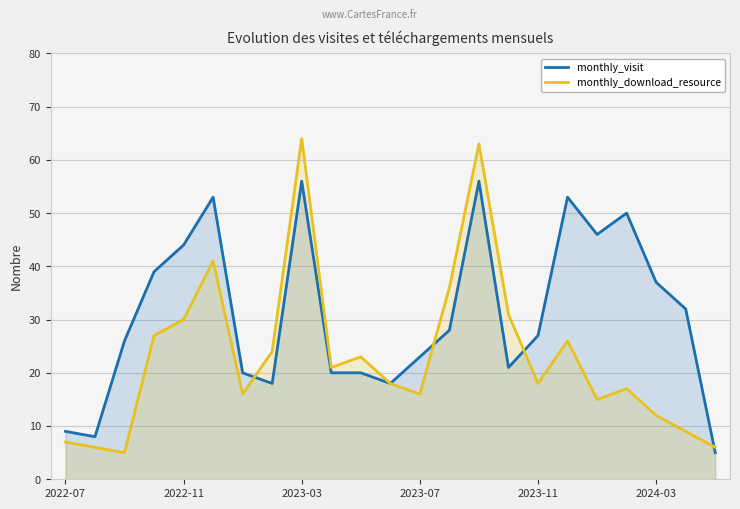

True or false: monthly_download_resource has a value of 26 at 17.

True